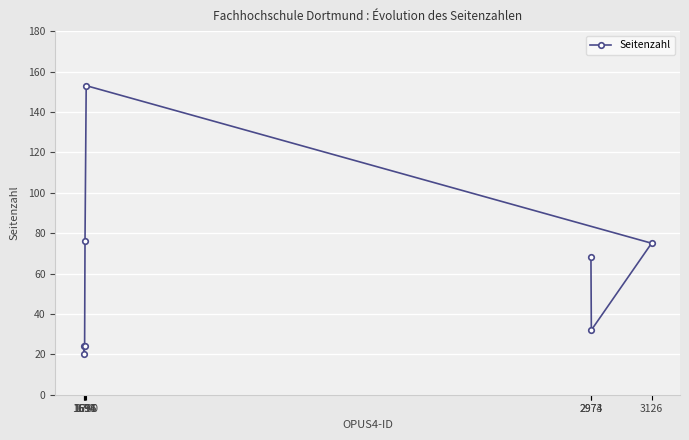

What position from the left is 2973?

8